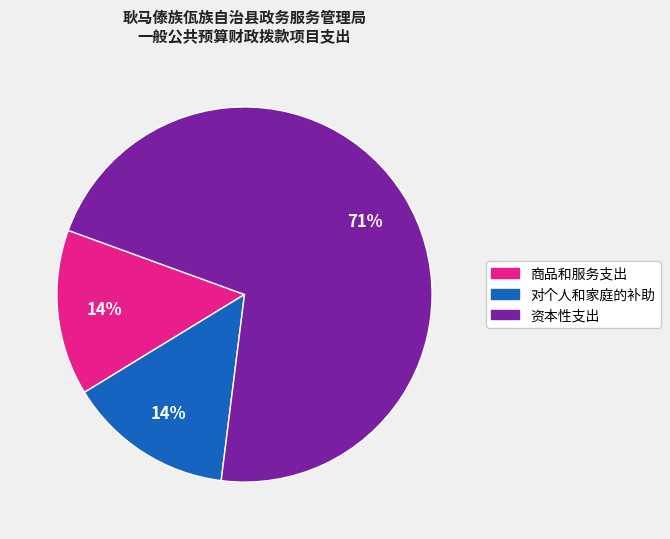

To the nearest percent, what percentage of the pie is 商品和服务支出?

14%